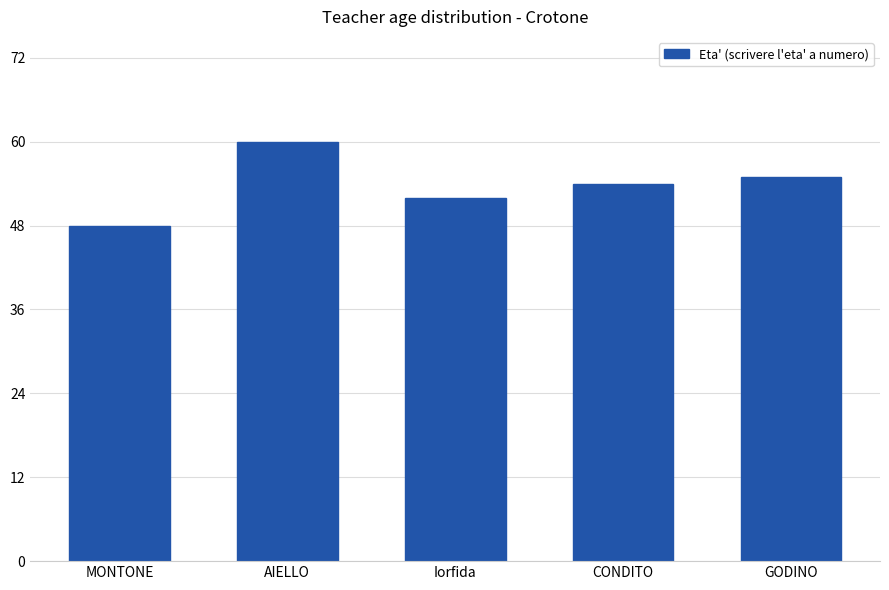

What is the label of the 3rd bar from the left?

Iorfida